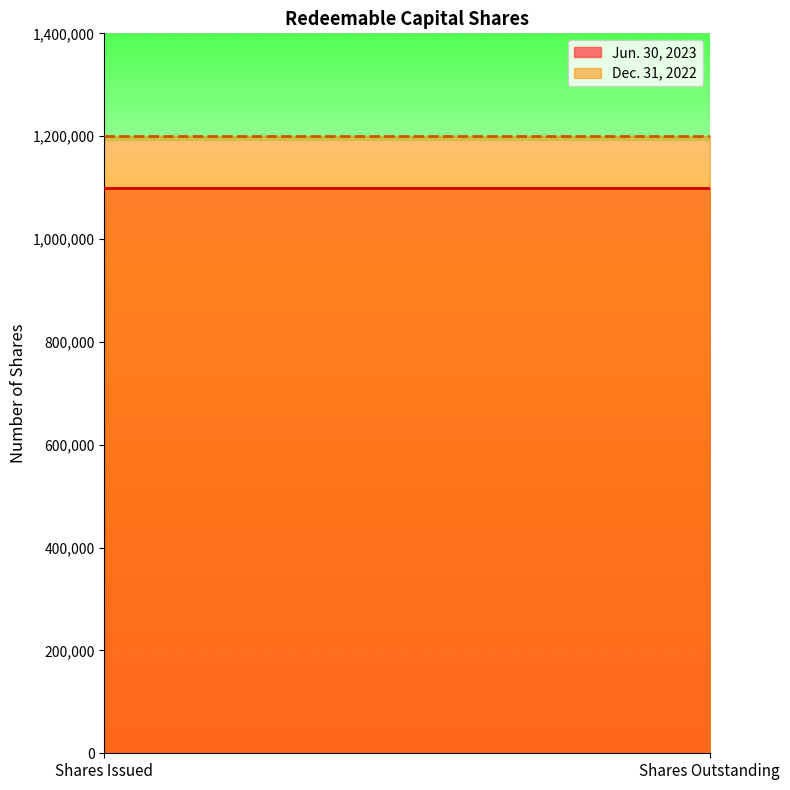

Reading right to left, what are all the values shown in this chart?

Jun. 30, 2023: Shares Outstanding=1100000	Shares Issued=1100000
Dec. 31, 2022: Shares Outstanding=1200000	Shares Issued=1200000